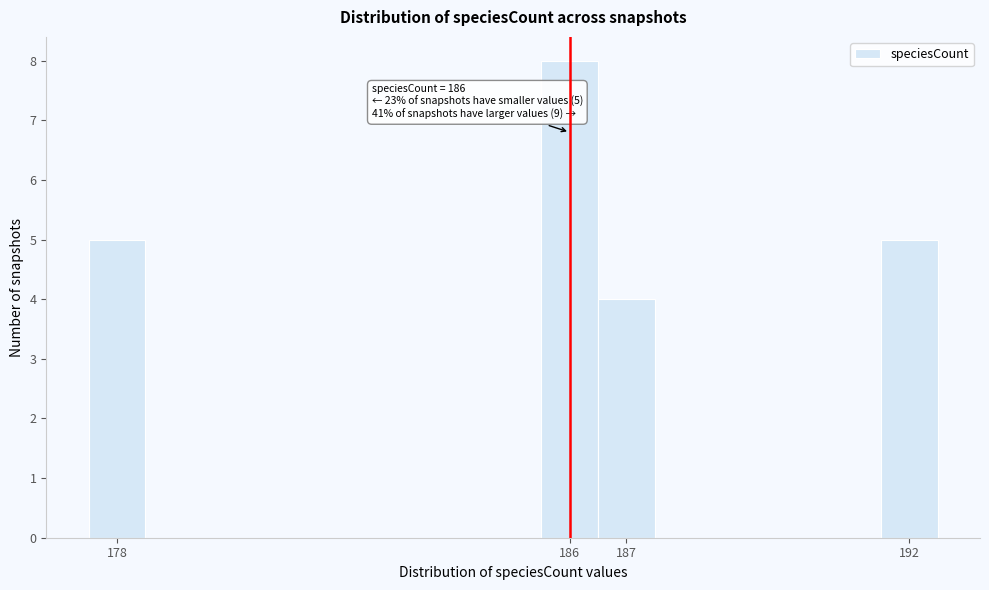

Over which range of the x-axis is the bar tallest?

185.5 to 186.5